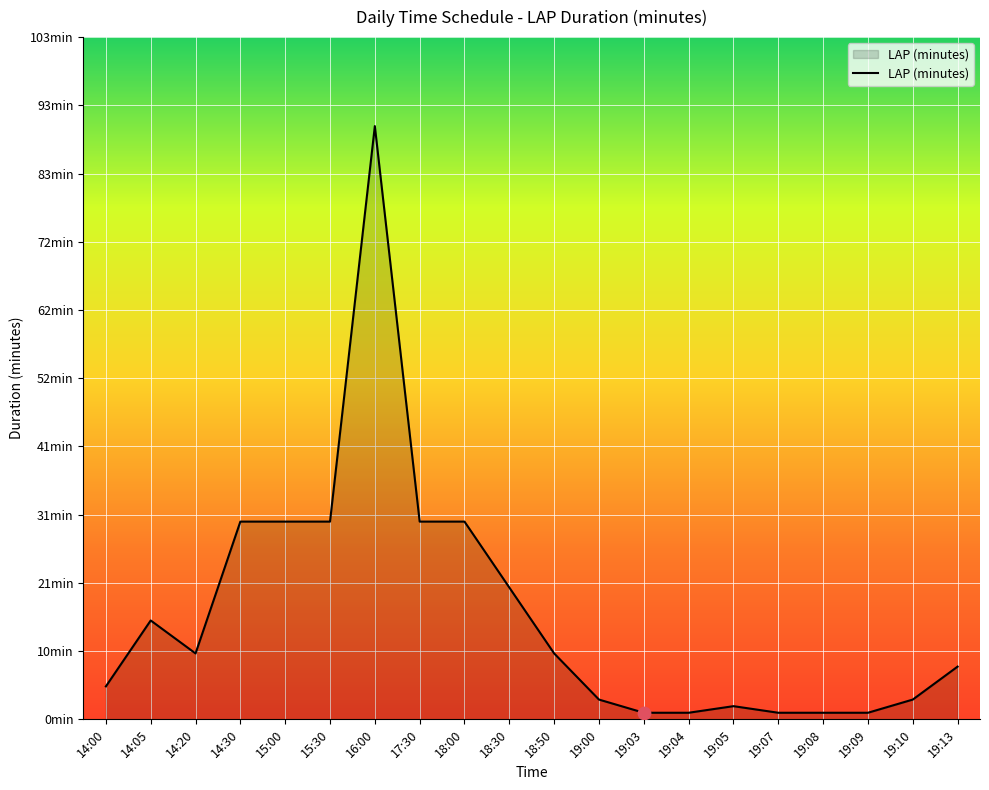

Approximately how many times larger is the value at 19:07 compared to 18:30?

0.1